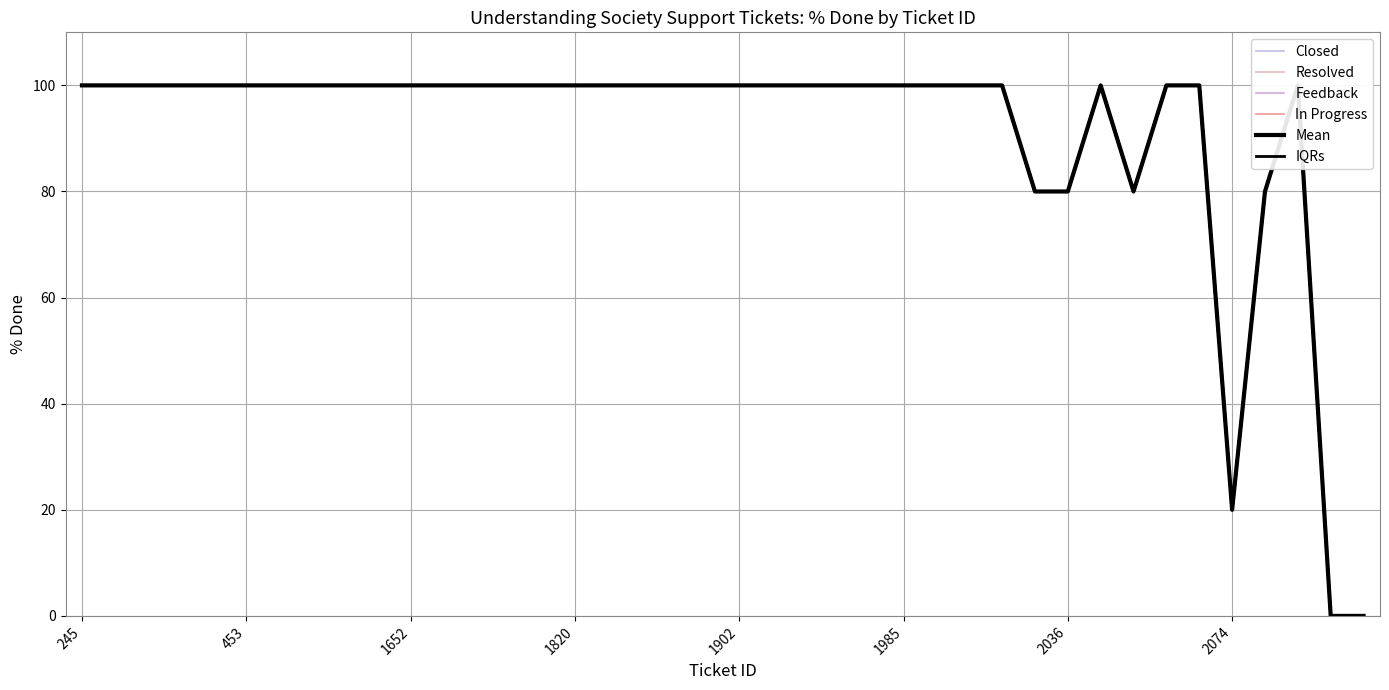

True or false: Resolved has more than 0 interior local peaks.

False